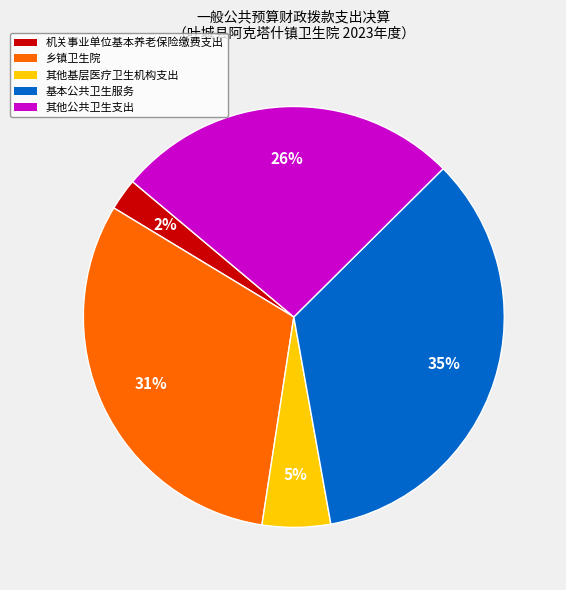

How many slices are in this pie chart?

5